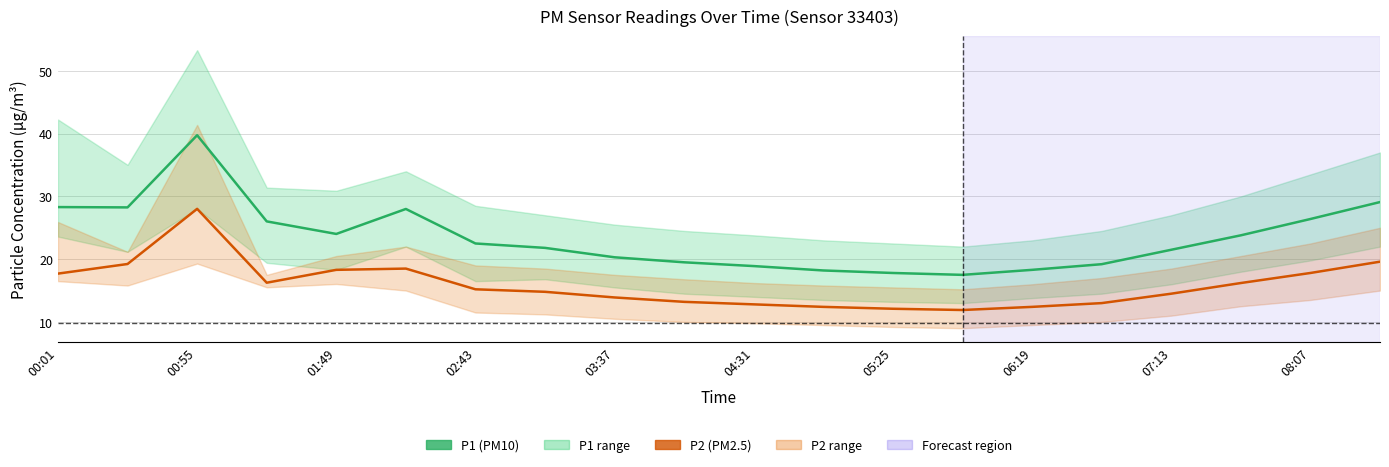

Which series has the largest range (max minus min)?

P1 (PM10)